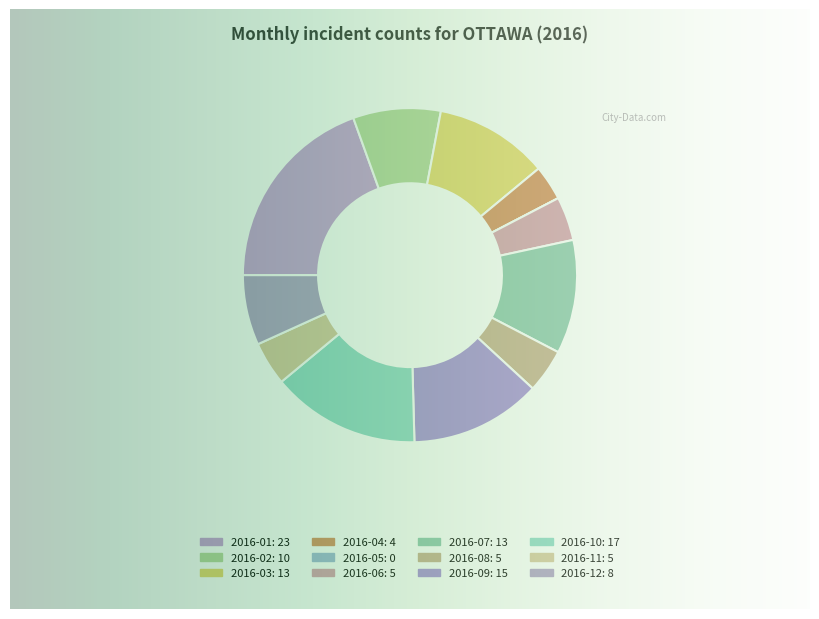

To the nearest percent, what is the difference between the 2016-06 and 2016-02 slice percentages?

4%